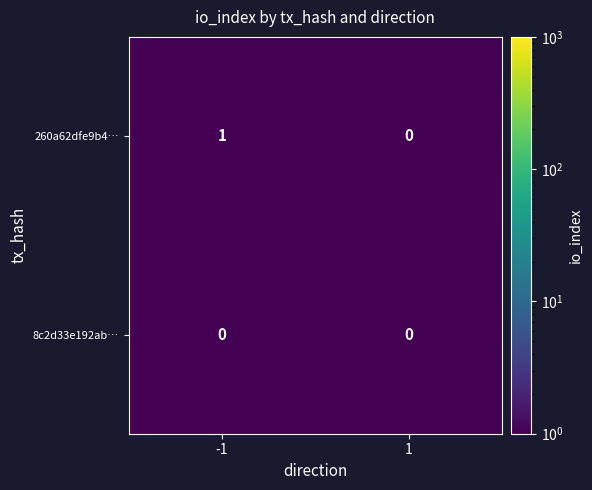

Rank the series by their average value, from lowest to highest.

8c2d33e192ab…, 260a62dfe9b4…